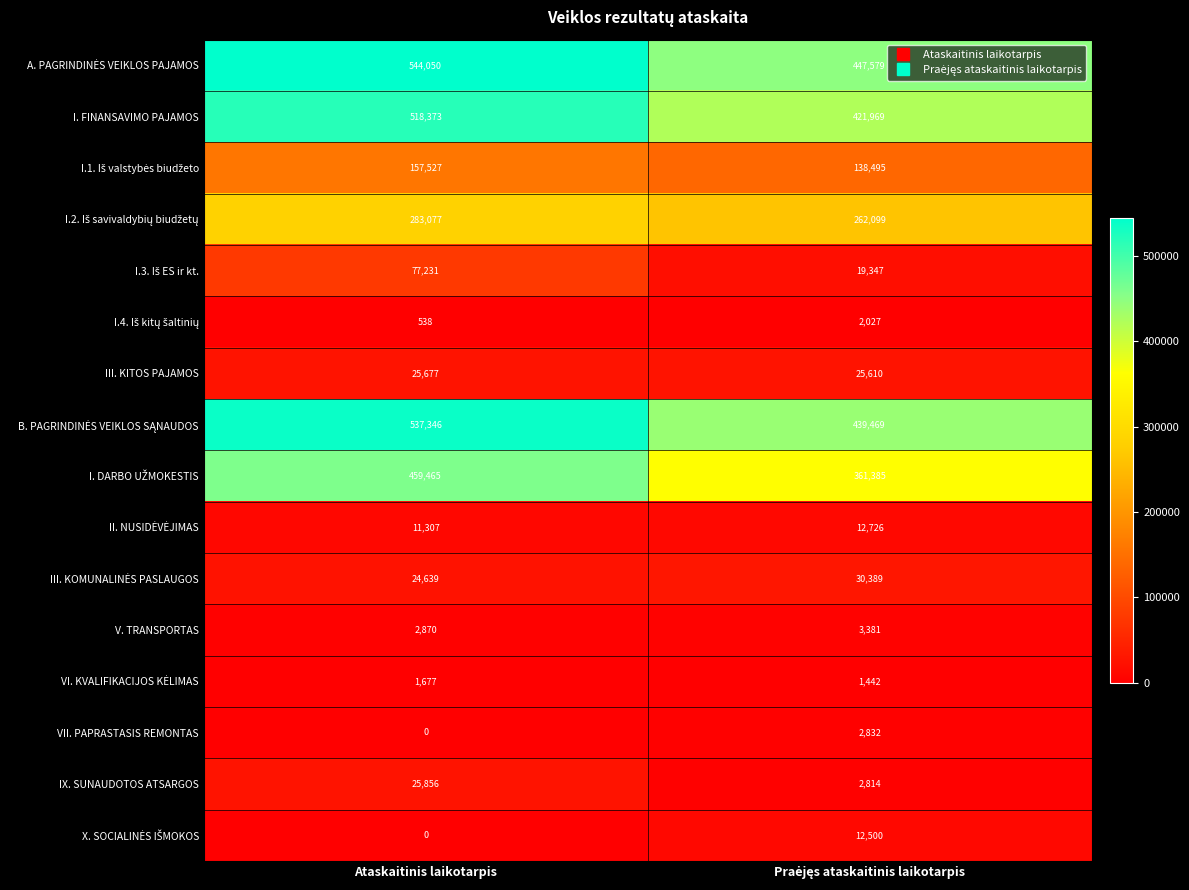

Which label corresponds to the smallest value in the chart?

Ataskaitinis laikotarpis